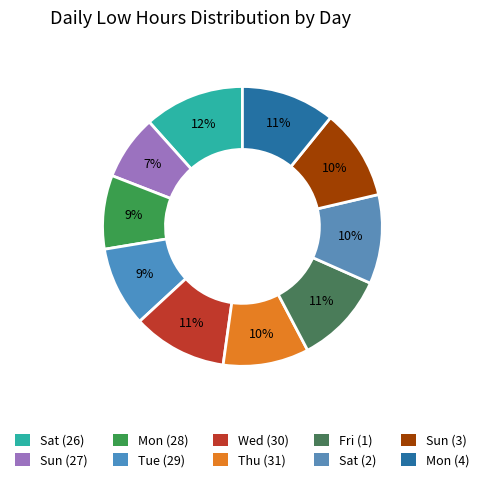

How many slices are in this pie chart?

10